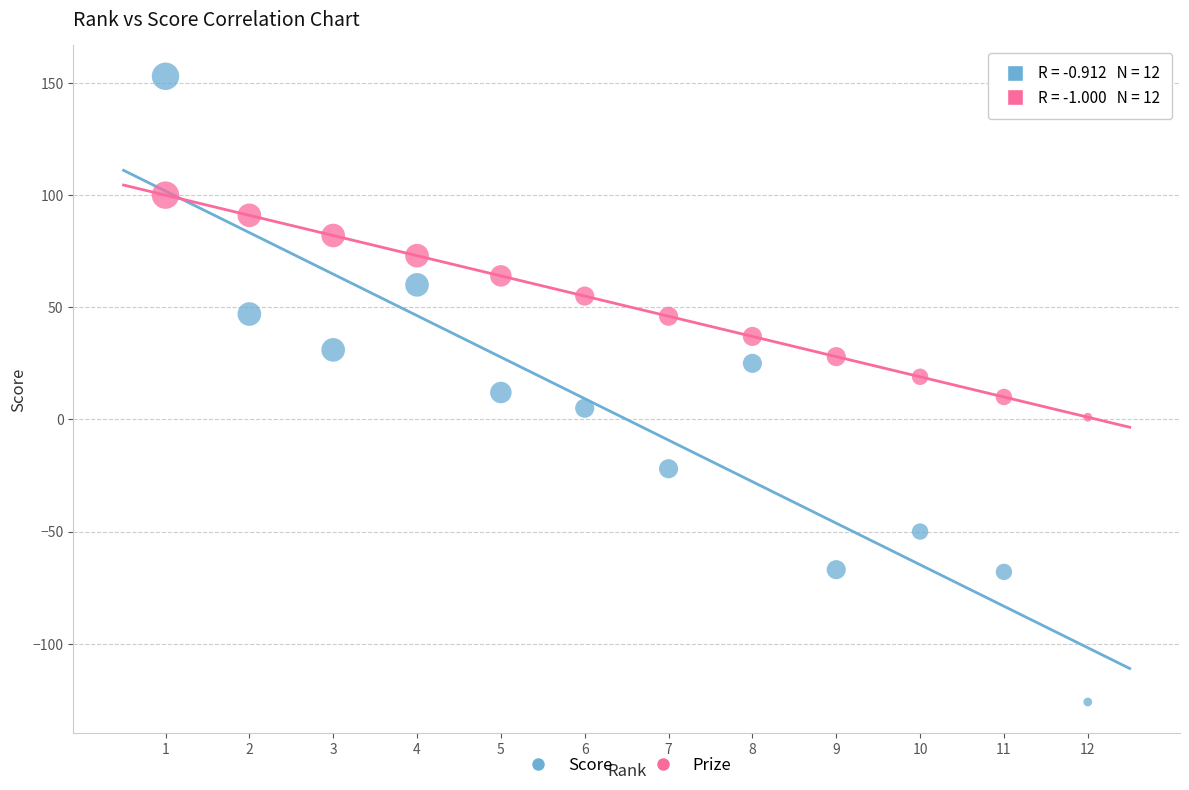

Across all data points, what is the range of X values (max minus min)?

11